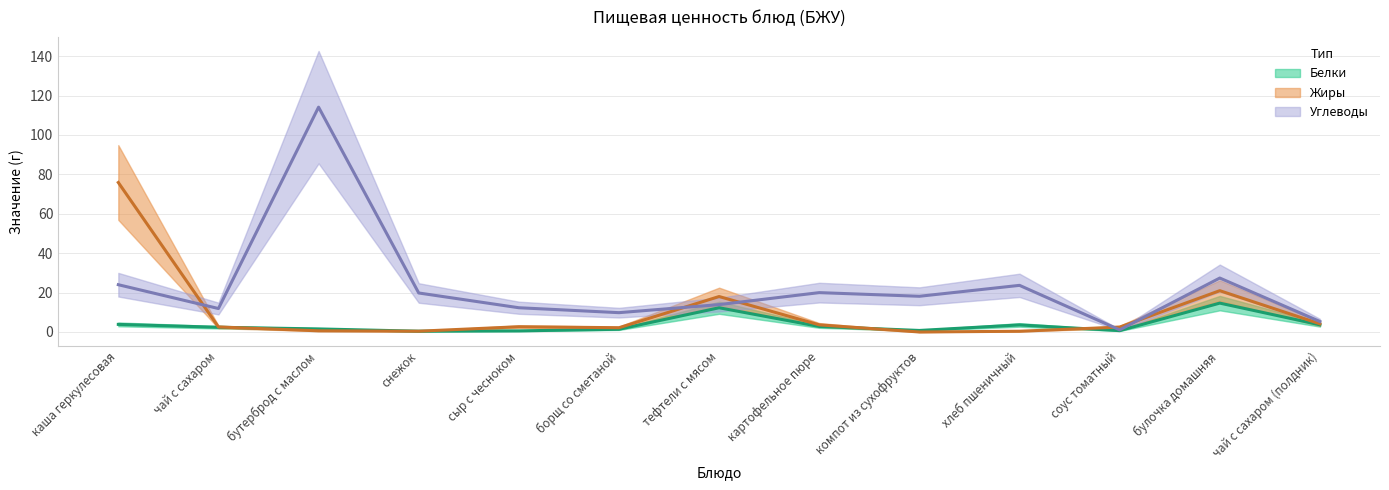

At which label does Углеводы reach its minimum?

соус томатный